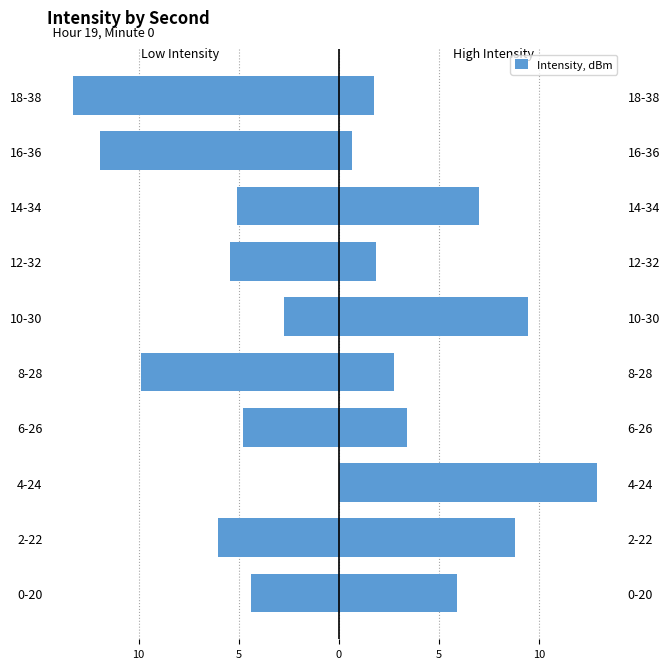

What is the difference between the highest and lowest values at 16-36?

12.6